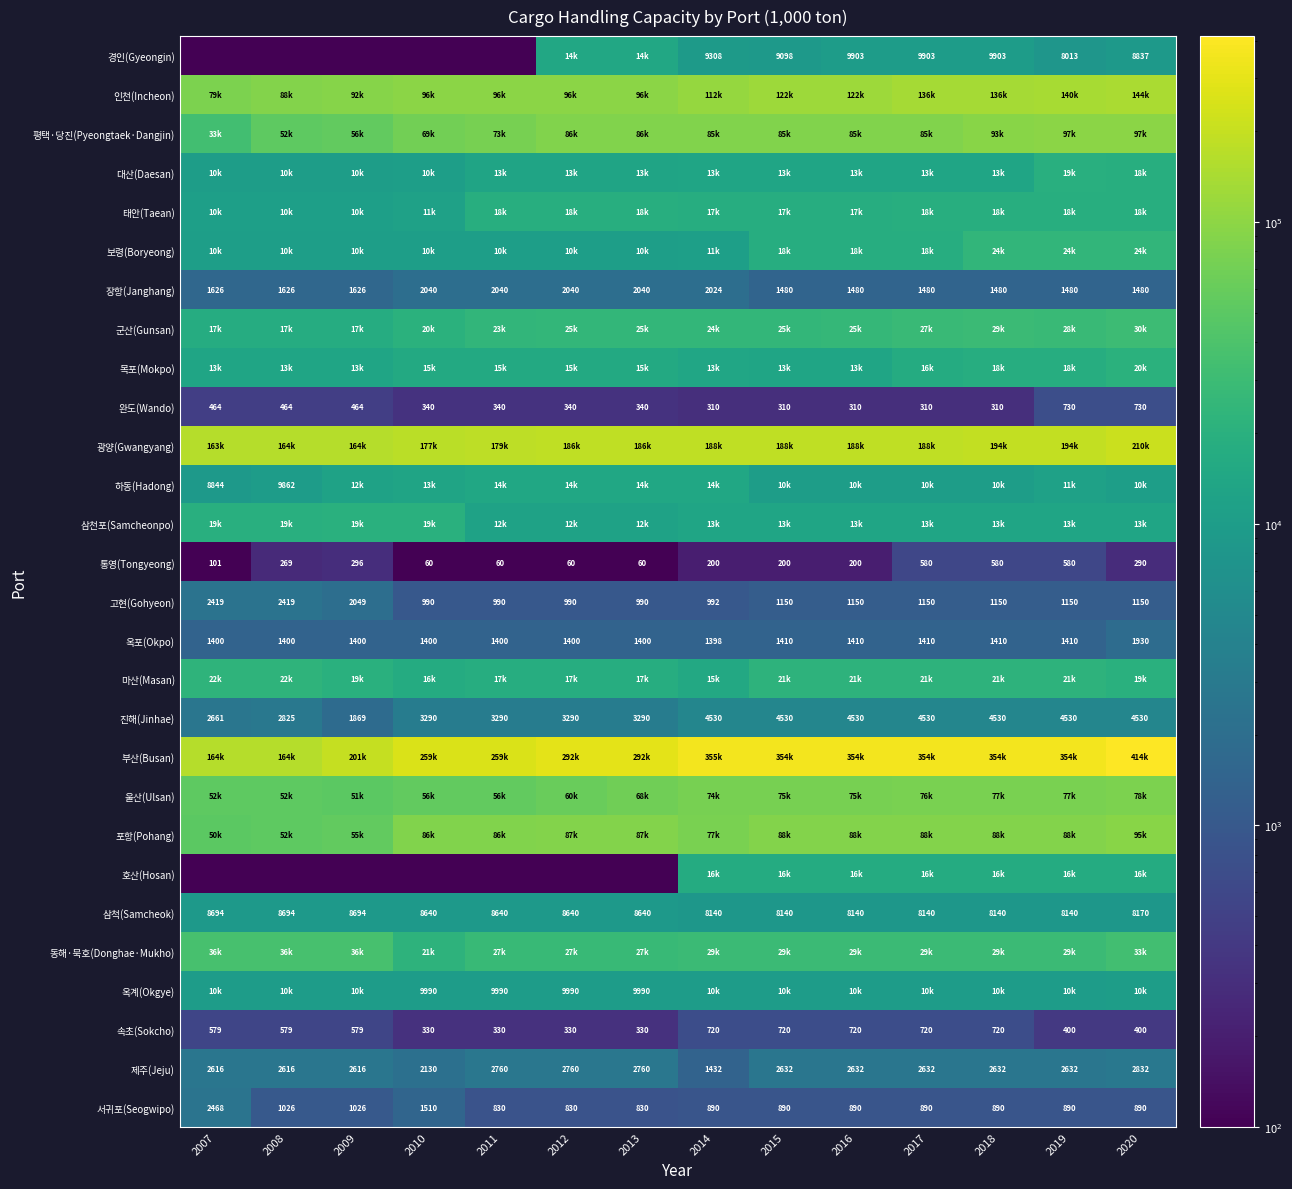

At how many categories does at least one series exceed 338019?

7